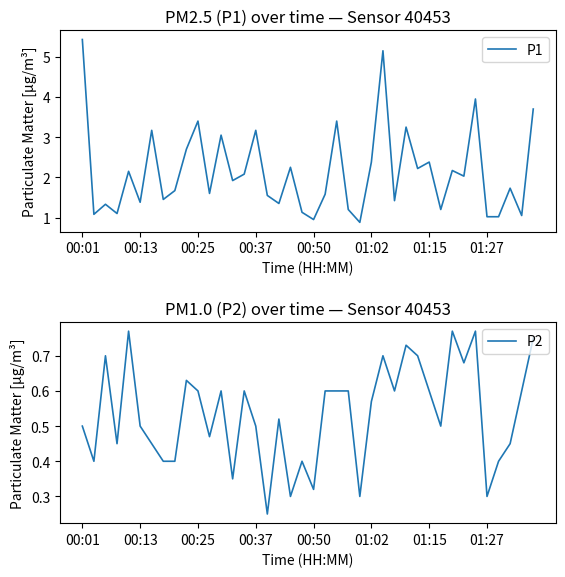

Reading right to left, what are all the values shown in this chart?

P1: 3.7	1.1	1.7	1.0	1.0	4.0	2.0	2.2	1.2	2.4	2.2	3.2	1.4	5.2	2.4	0.9	1.2	3.4	1.6	0.9	1.1	2.2	1.4	1.6	3.2	2.1	1.9	3.0	1.6	3.4	2.7	1.7	1.4	3.2	1.4	2.1	1.1	1.3	1.1	5.4
P2: 0.8	0.6	0.5	0.4	0.3	0.8	0.7	0.8	0.5	0.6	0.7	0.7	0.6	0.7	0.6	0.3	0.6	0.6	0.6	0.3	0.4	0.3	0.5	0.2	0.5	0.6	0.3	0.6	0.5	0.6	0.6	0.4	0.4	0.5	0.5	0.8	0.5	0.7	0.4	0.5